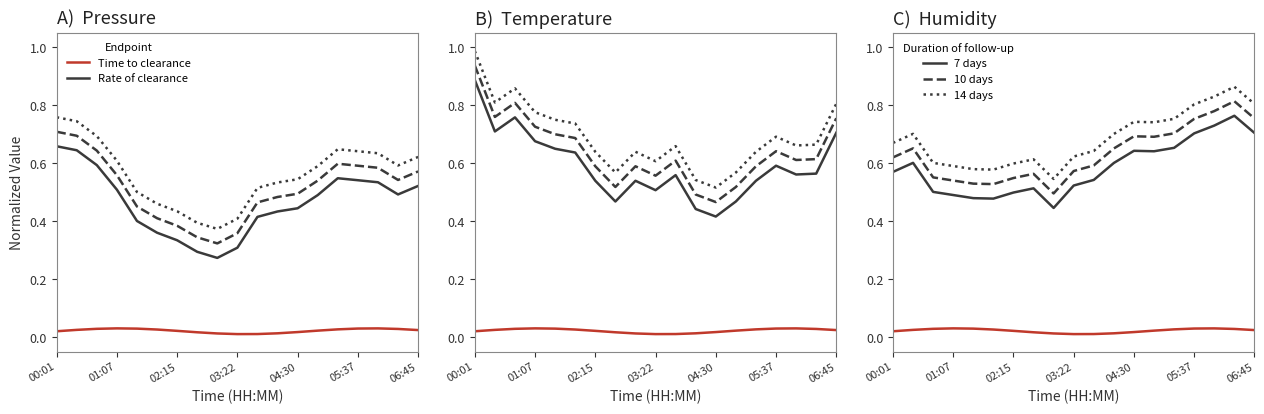

The 7 days series shows 0.4 at 06:45. True or false?

False